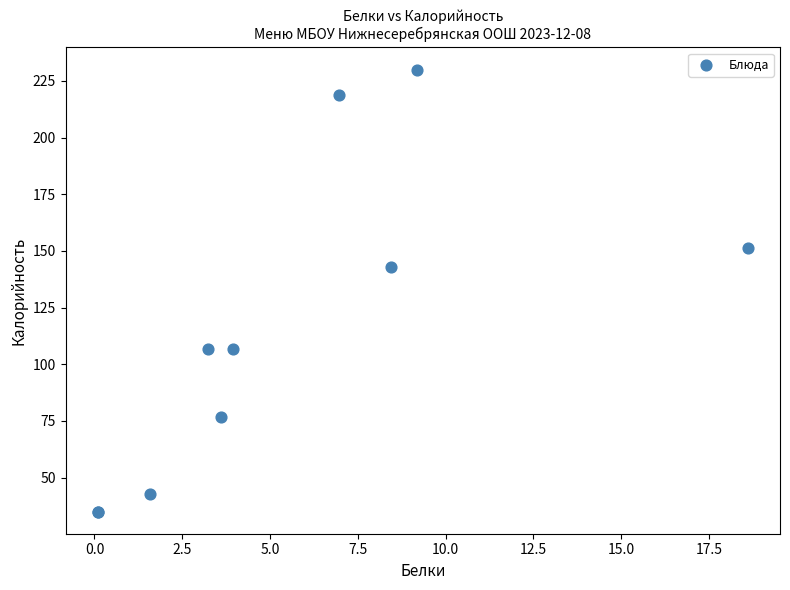

What Y value in the scatter plot is closest to 132?

142.9